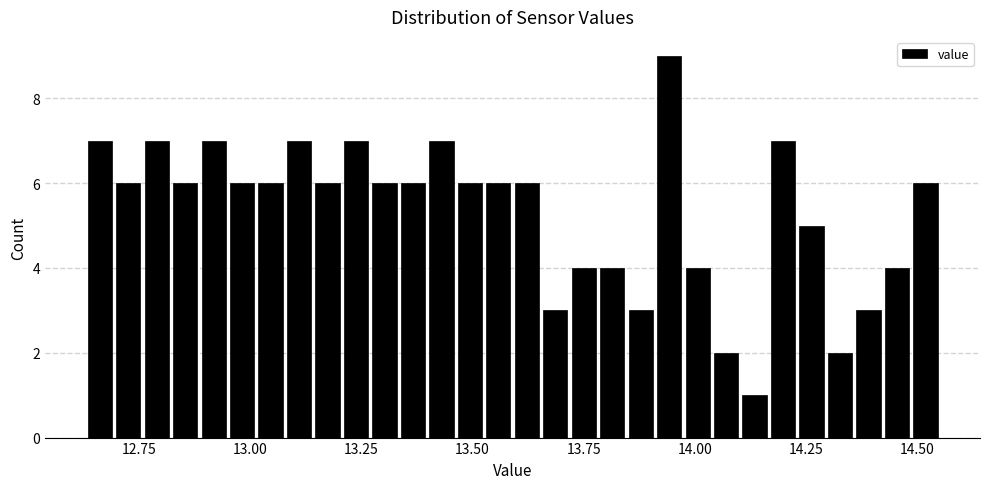

Around what value on the x-axis is the tallest bar? Give the approximate position of its centre, as read against the axis.

13.95